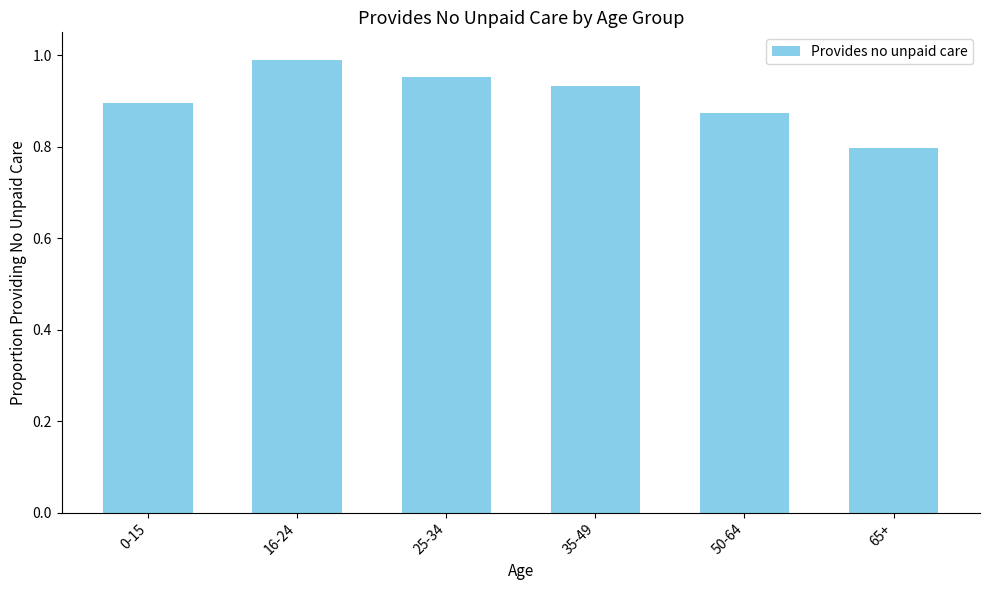

How many data points does each series have?

6